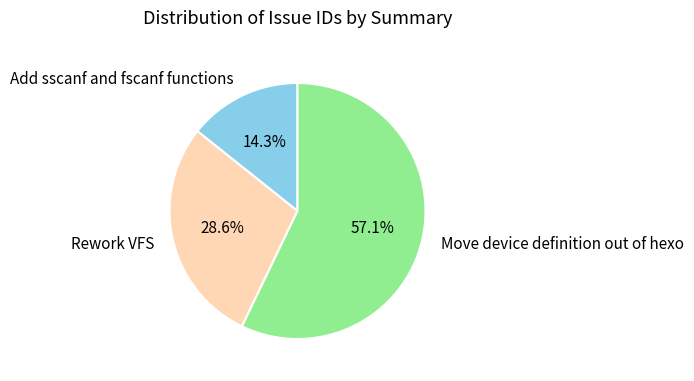

Rank the categories by value from highest to lowest.

Move device definition out of hexo, Rework VFS, Add sscanf and fscanf functions